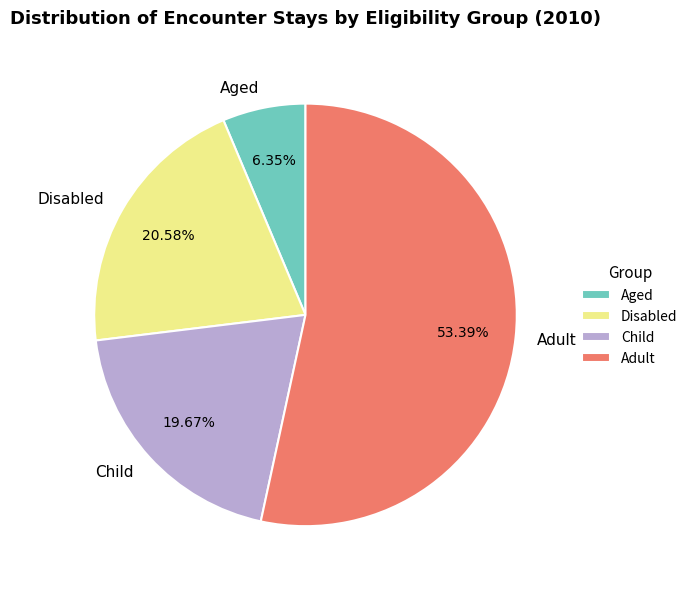

What is the total percentage of Disabled and Child?

40.3%